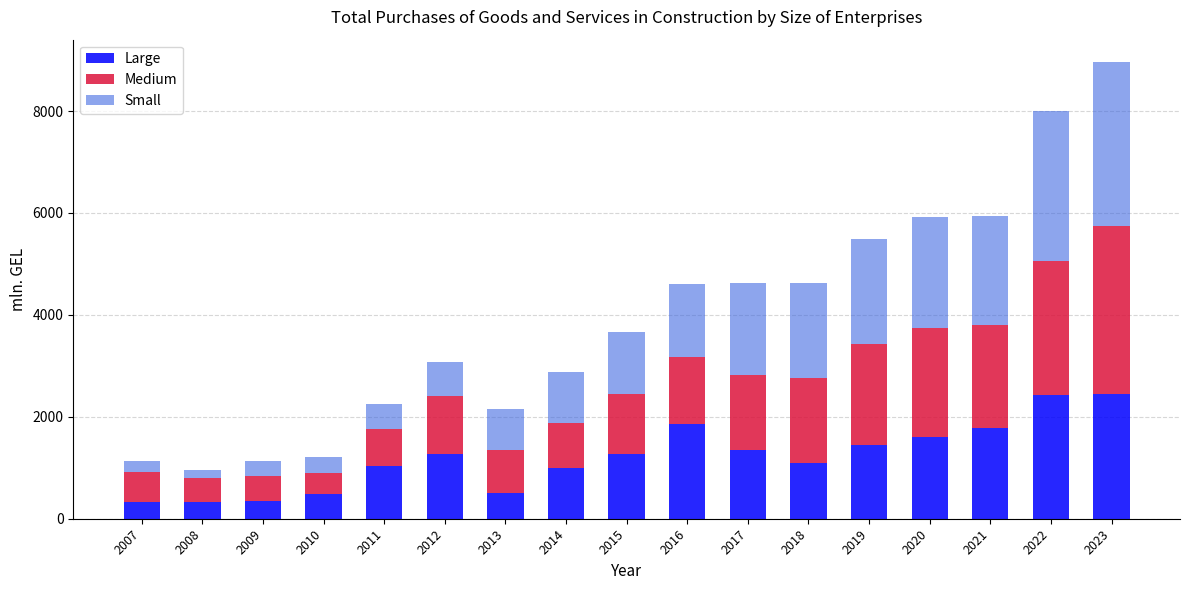

How many values in the Large series are below 1266?

8